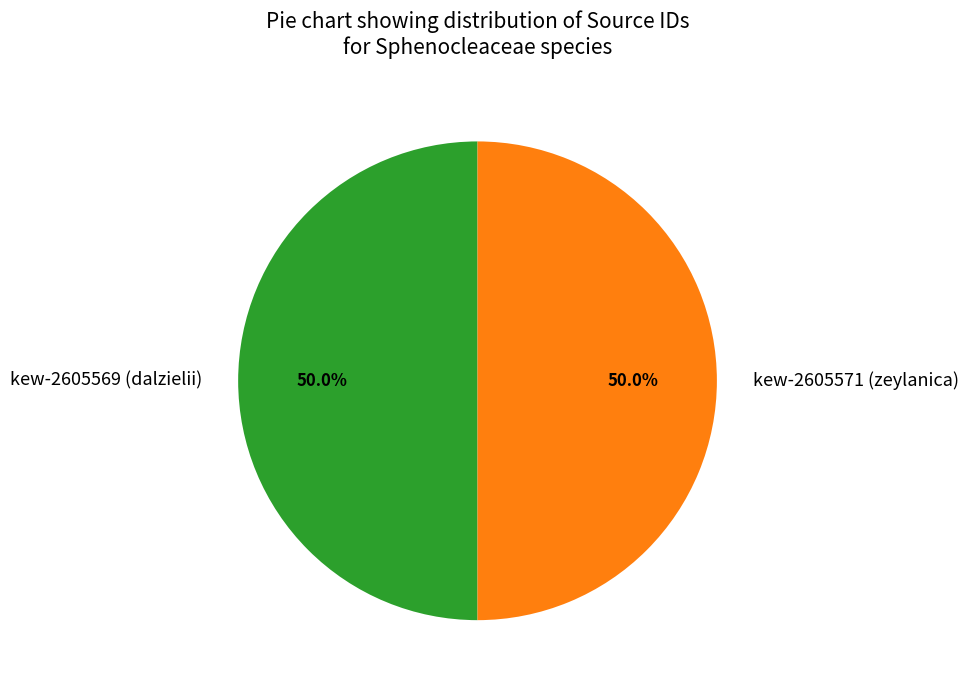

What is the ratio of the value at kew-2605569 (dalzielii) to the value at kew-2605571 (zeylanica)?

1.0